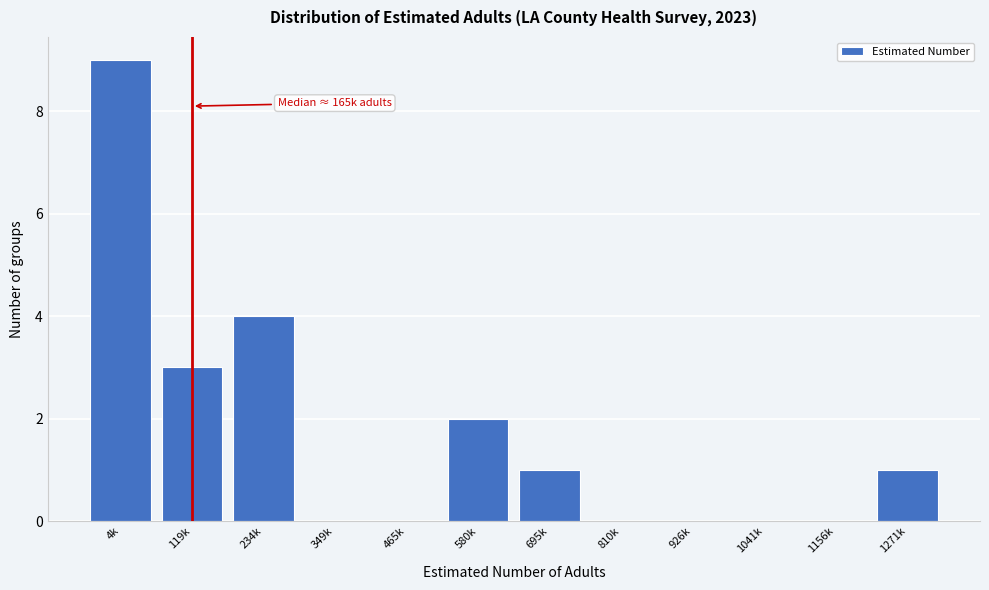

Reading right to left, list all the values displayed in this chart.

1271k=1	1156k=0	1041k=0	926k=0	810k=0	695k=1	580k=2	465k=0	349k=0	234k=4	119k=3	4k=9